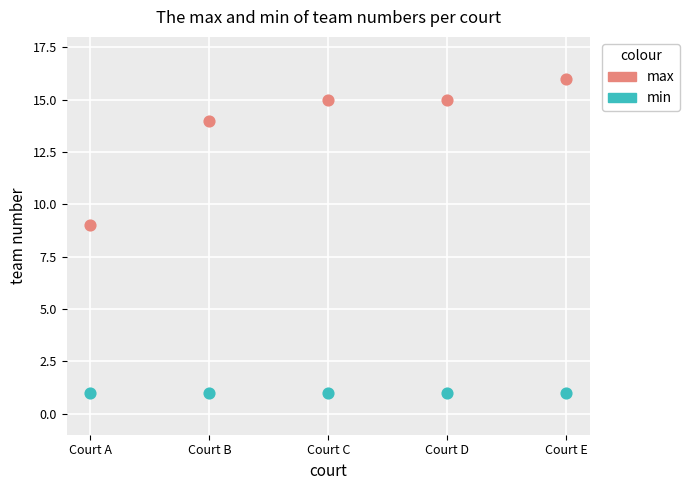

Which series contains the lowest Y value?

min